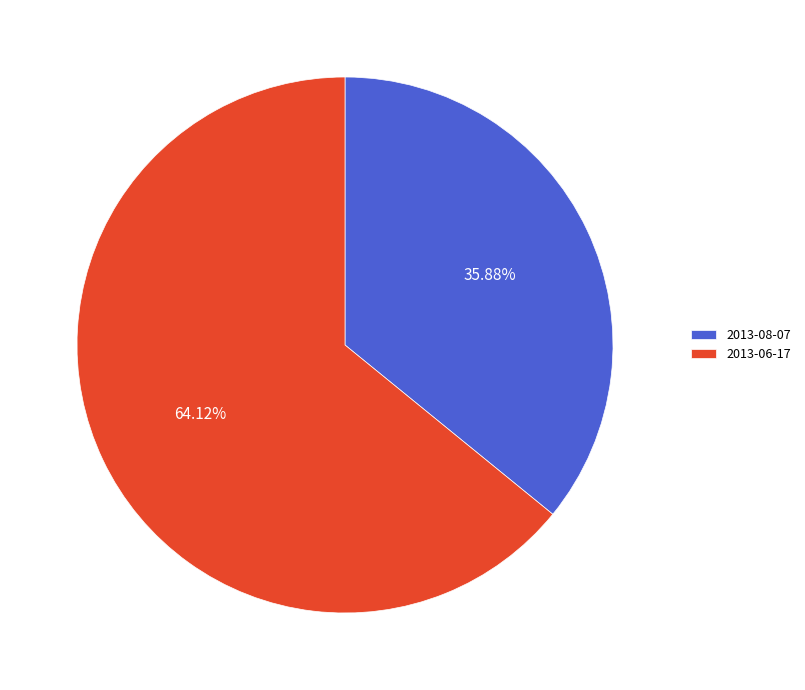

Is it true that 2013-06-17 is 52% of the pie?

False